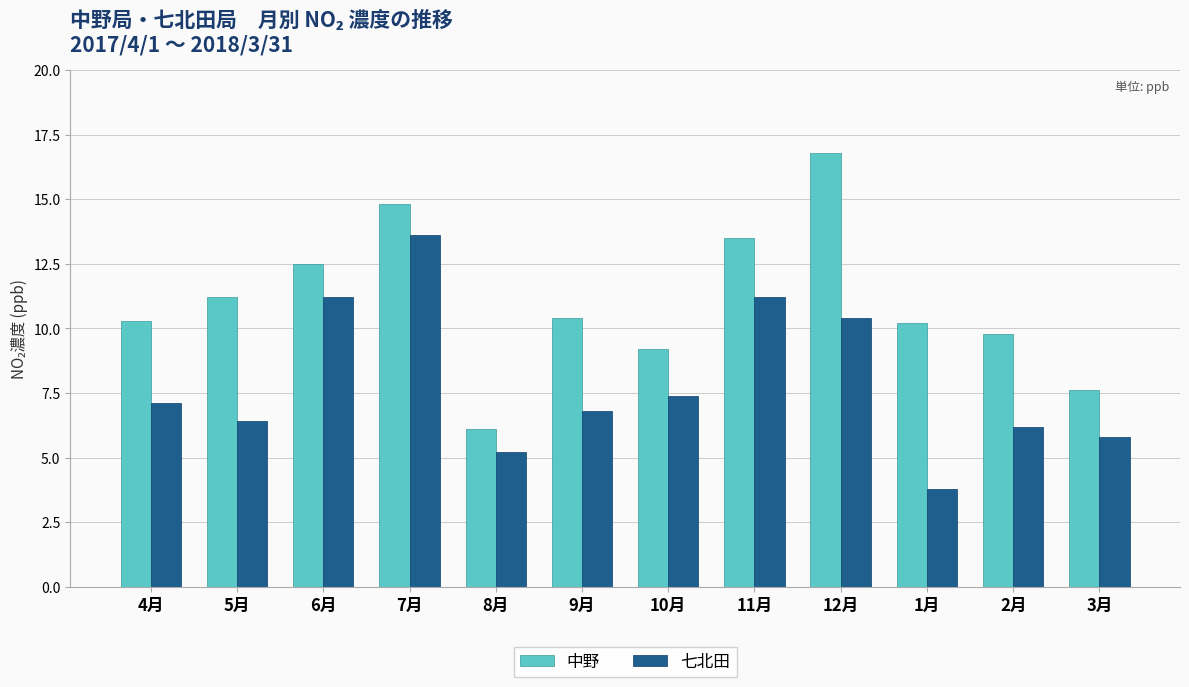

What is the highest value of the 七北田 series?

13.6